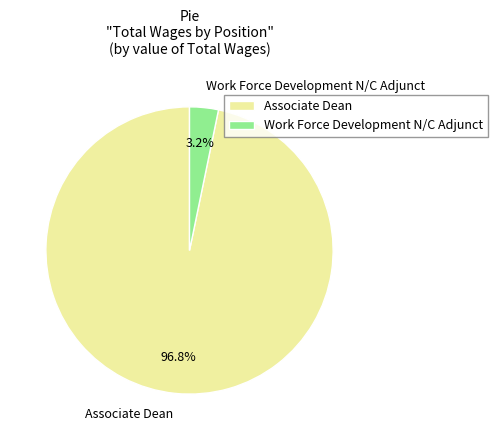

Between Work Force Development N/C Adjunct and Associate Dean, which is larger?

Associate Dean